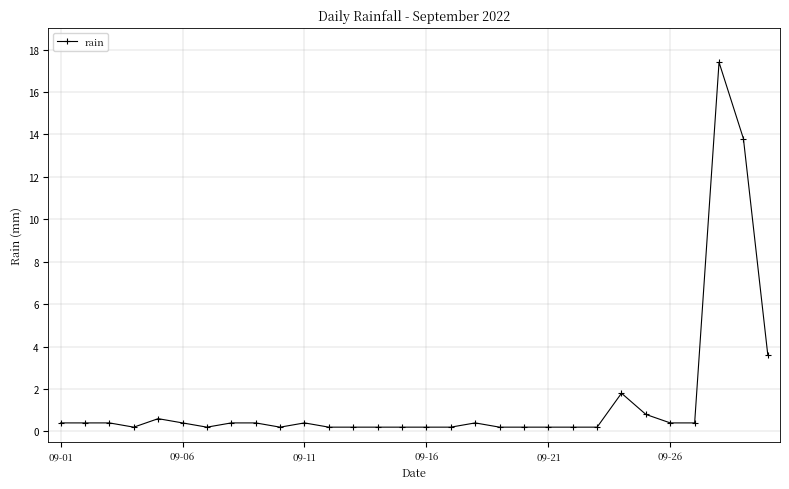

Reading left to right, list all the values displayed in this chart.

0.4	0.4	0.4	0.2	0.6	0.4	0.2	0.4	0.4	0.2	0.4	0.2	0.2	0.2	0.2	0.2	0.2	0.4	0.2	0.2	0.2	0.2	0.2	1.8	0.8	0.4	0.4	17.4	13.8	3.6